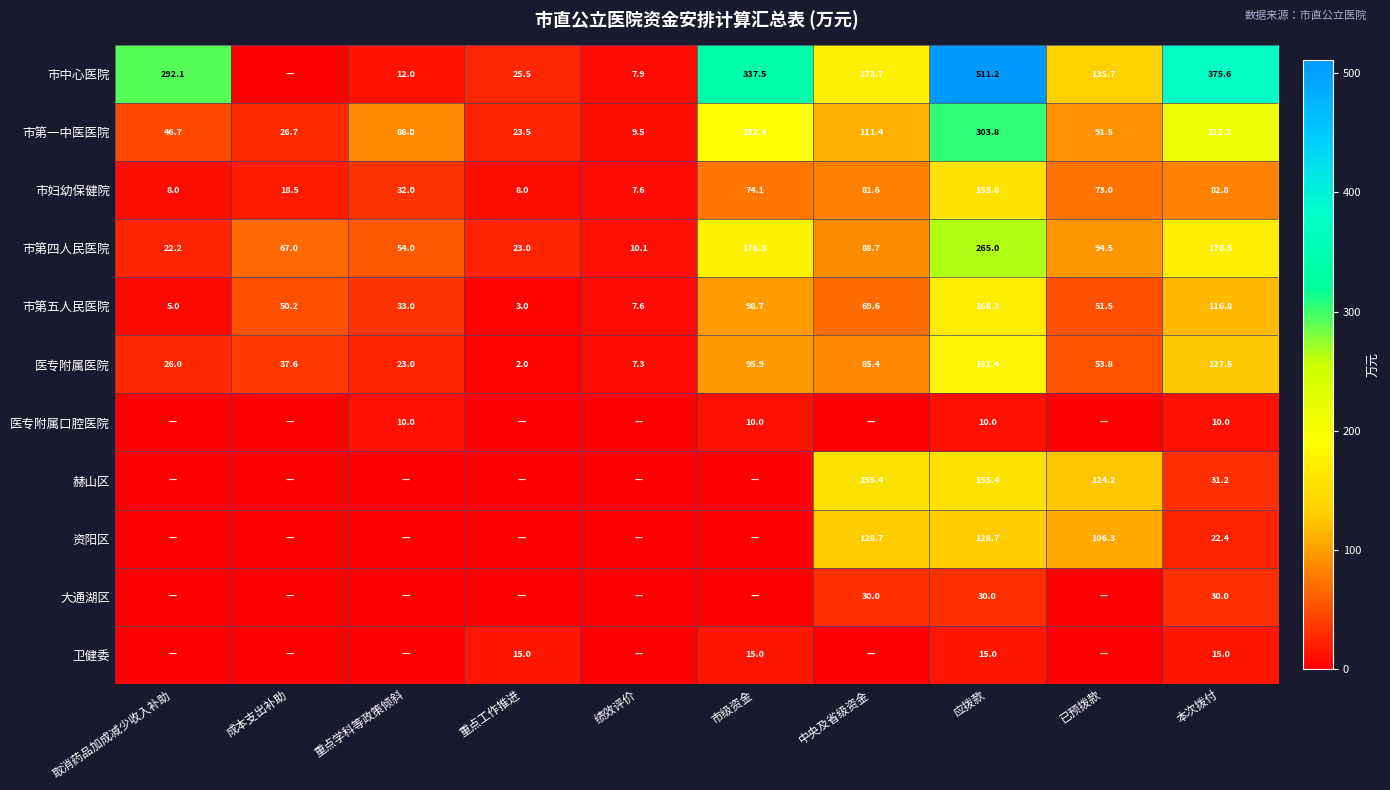

Rank the categories by 市第五人民医院 value from lowest to highest.

重点工作推进, 取消药品加成减少收入补助, 绩效评价, 重点学科等政策倾斜, 成本支出补助, 已预拨款, 中央及省级资金, 市级资金, 本次拨付, 应拨款